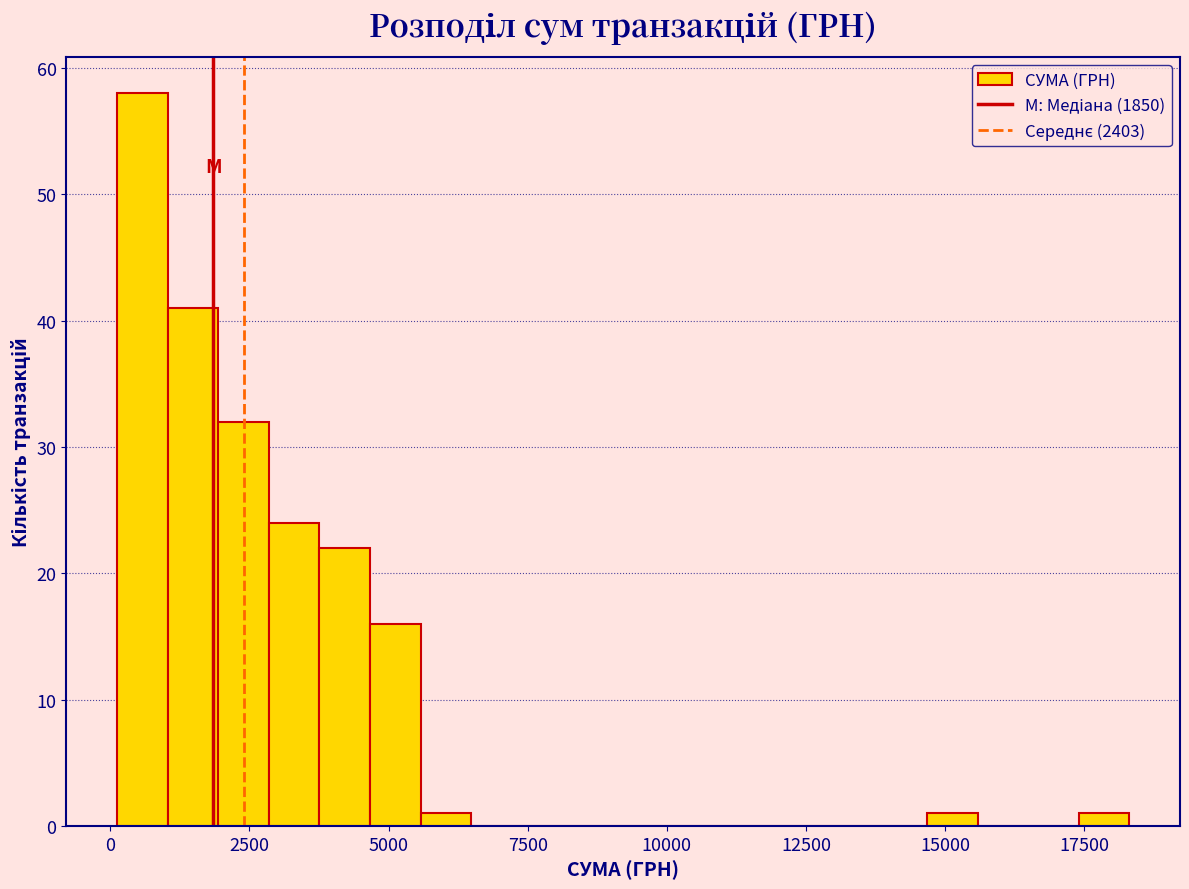

Around what value on the x-axis is the tallest bar? Give the approximate position of its centre, as read against the axis.

500